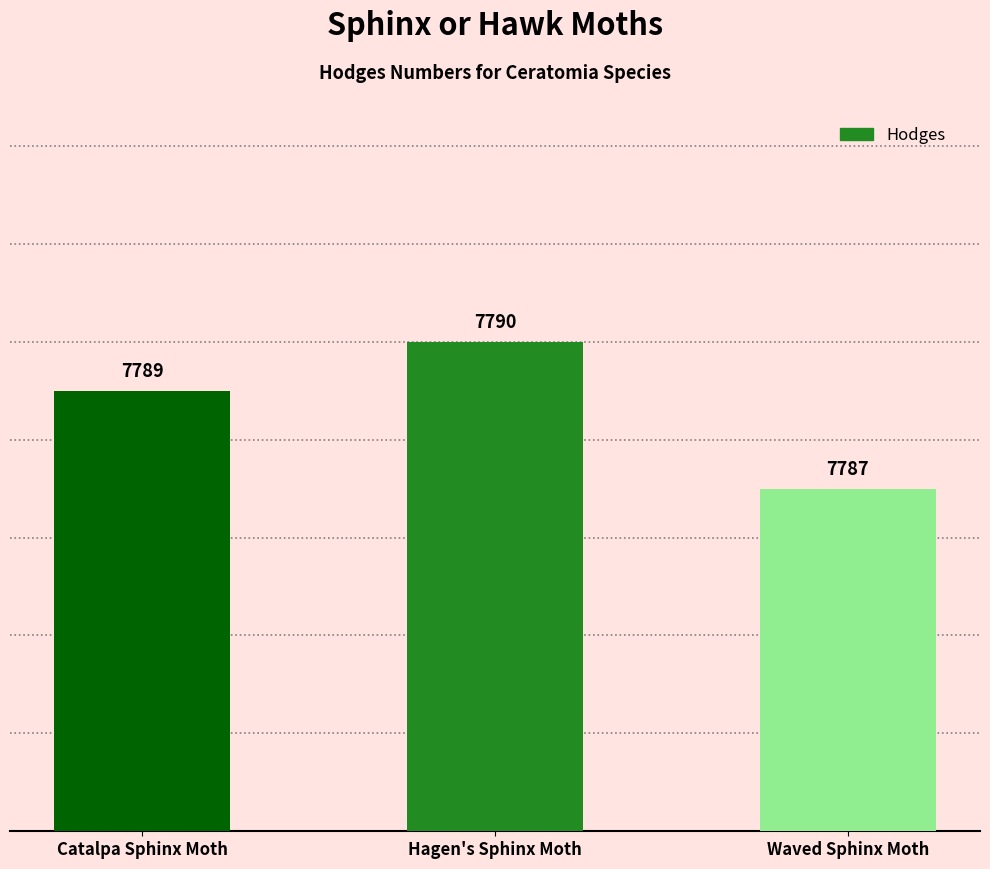

Are the bars grouped side by side (vs. stacked)?

No